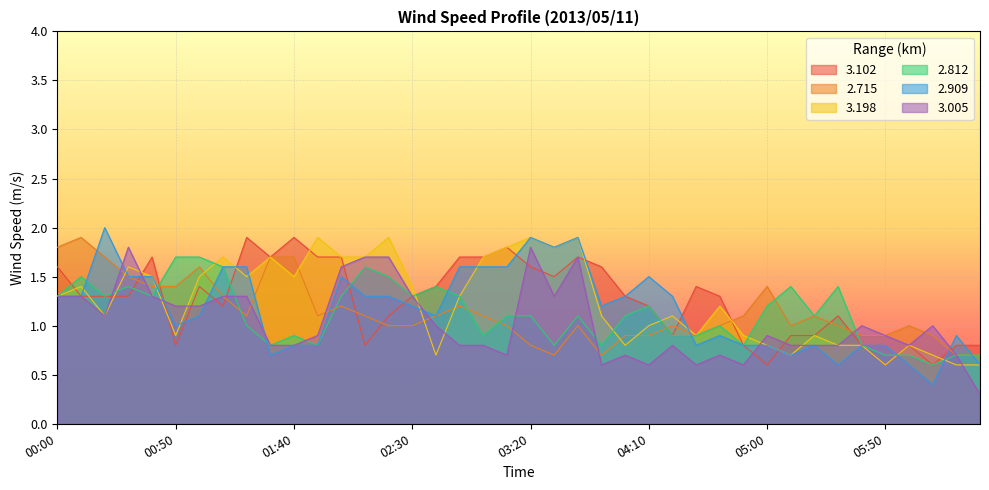

What is the value of the 2.812 point at the 30th from the left?

0.8